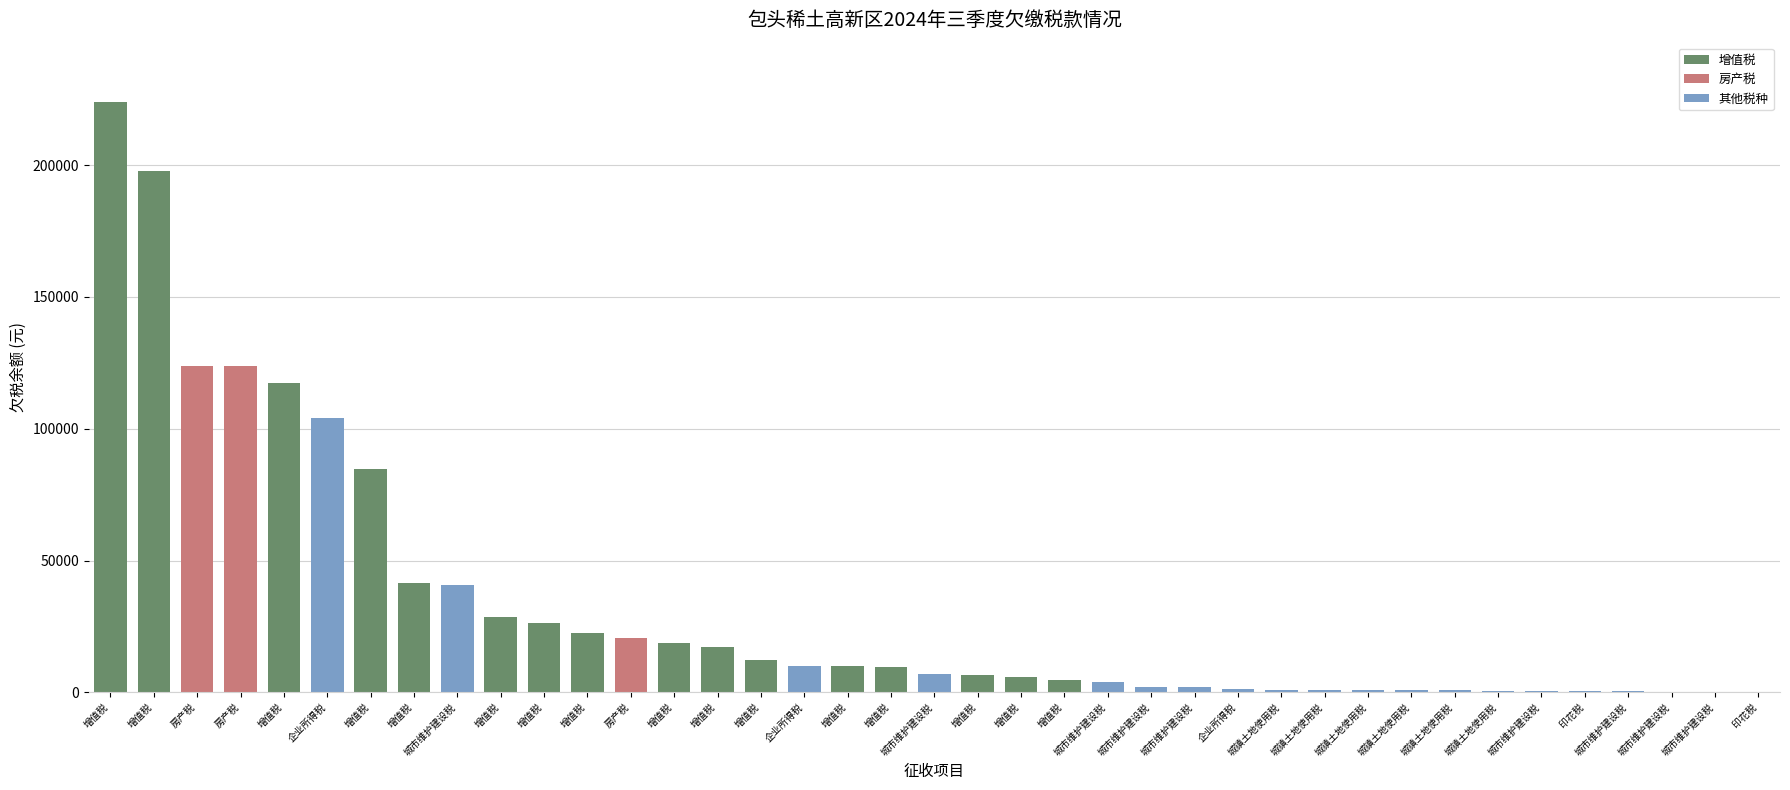

Does the chart contain stacked bars?

No